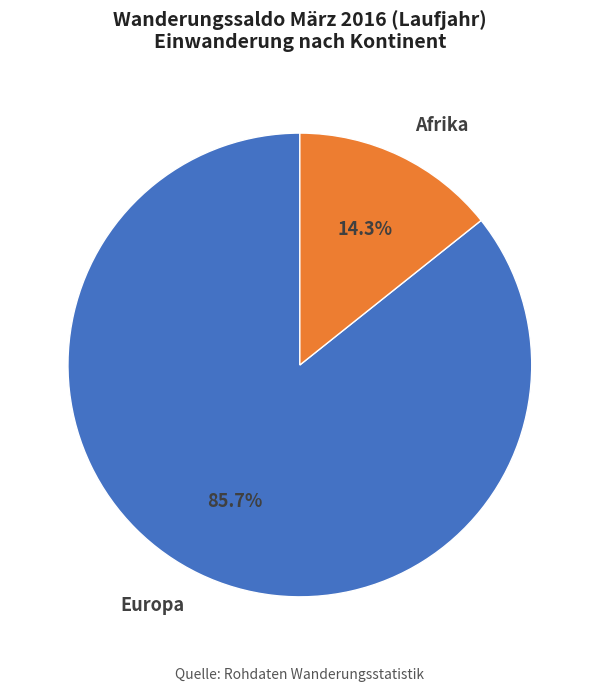

Does any single category account for the majority?

Yes